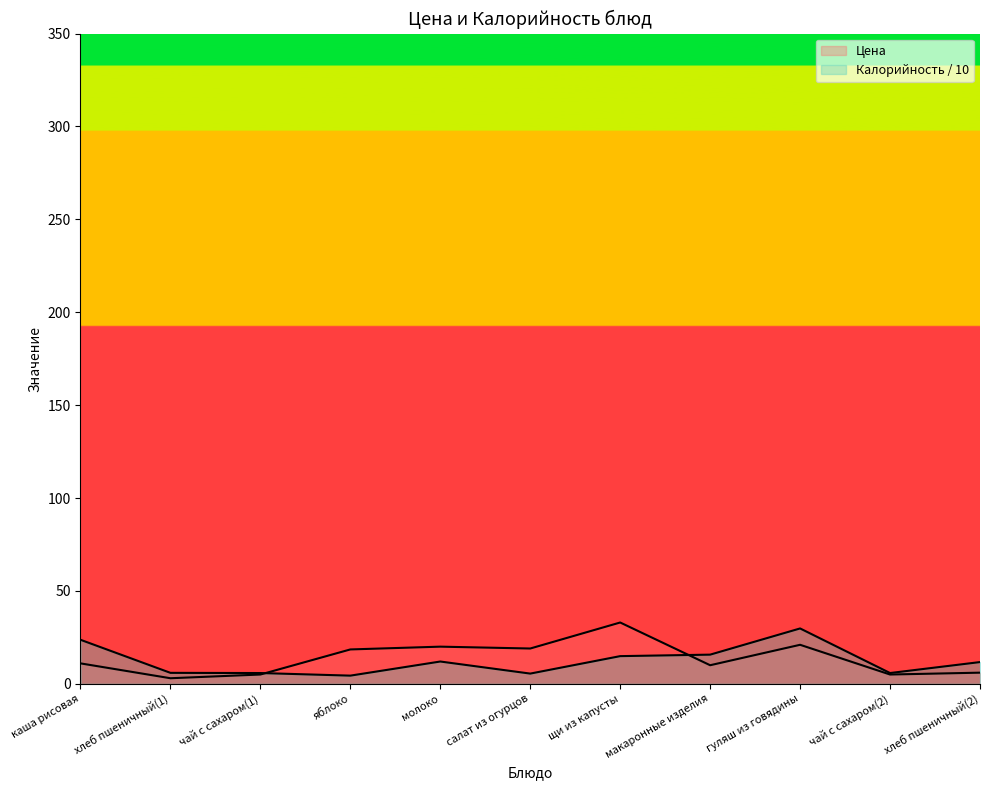

What value does the Калорийность series have at каша рисовая?

23.7